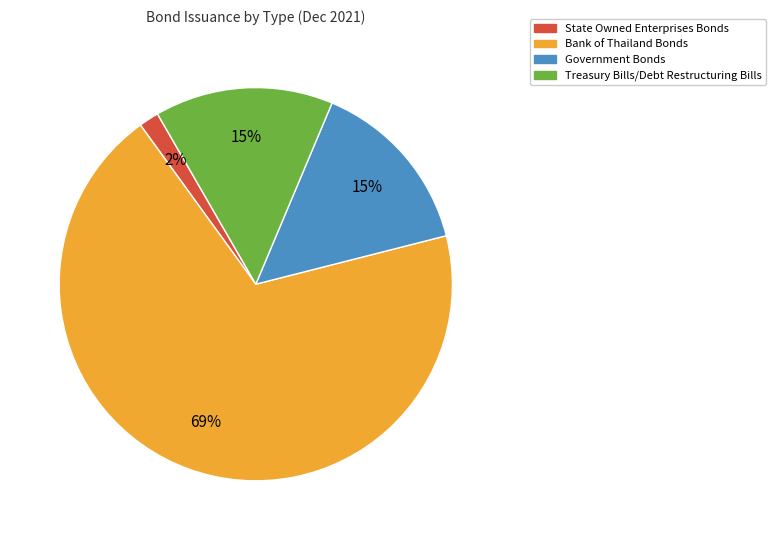

Approximately how many times larger is the value at Government Bonds compared to Bank of Thailand Bonds?

0.2